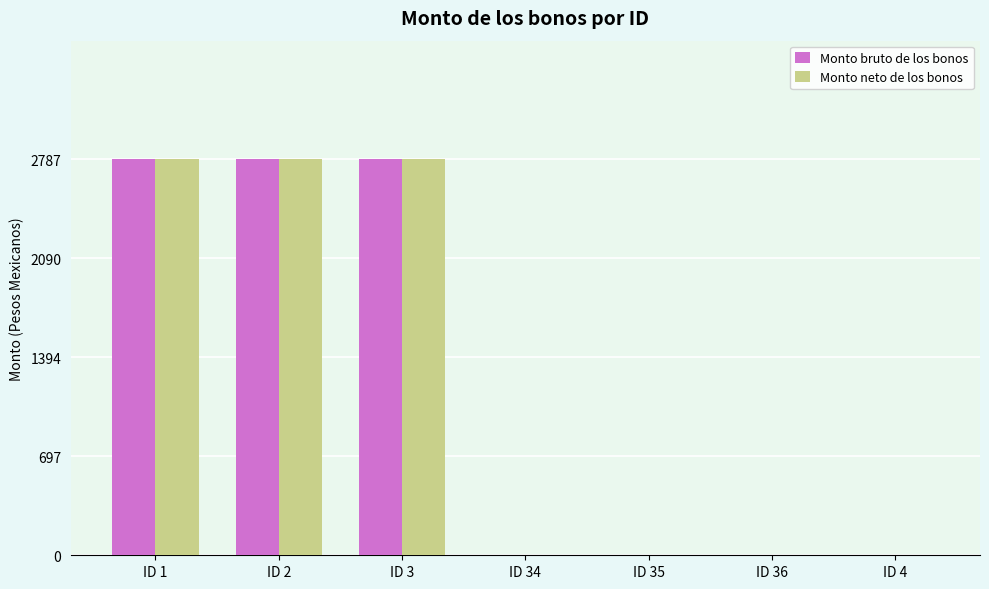

What is the sum of the Monto bruto de los bonos values at ID 35 and ID 2?

2787.1